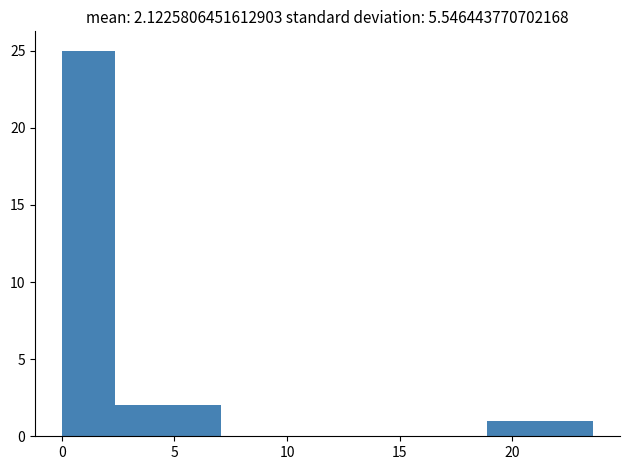

What is the height of the bar covering 0.0 to 2.5 on the x-axis? Neither the bar edges nor the heights are printed on the chart, so give them approximately, as read against the axes.

25